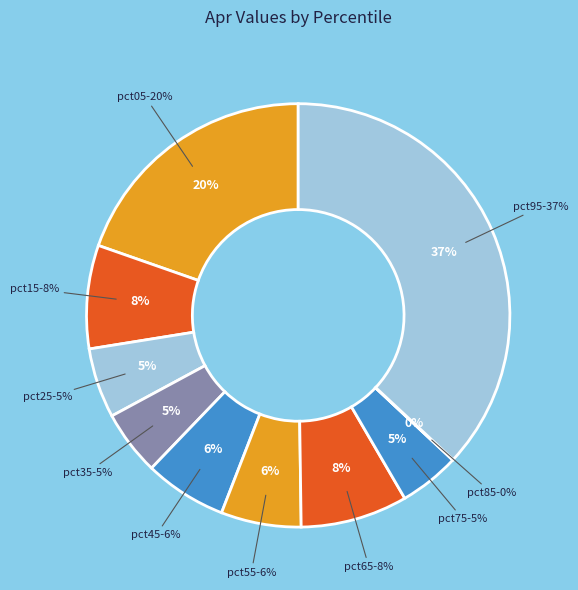

To the nearest percent, what portion does pct35 represent?

5%